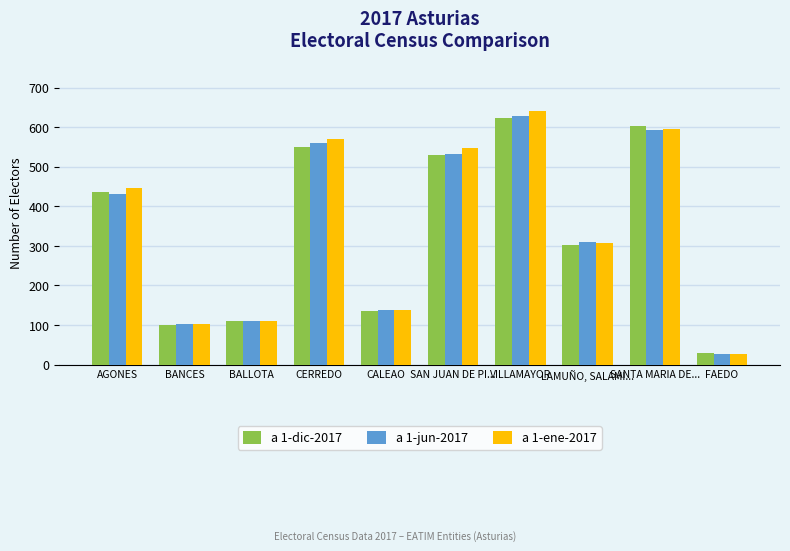

Which series changed the most between VILLAMAYOR and FAEDO?

a 1-ene-2017